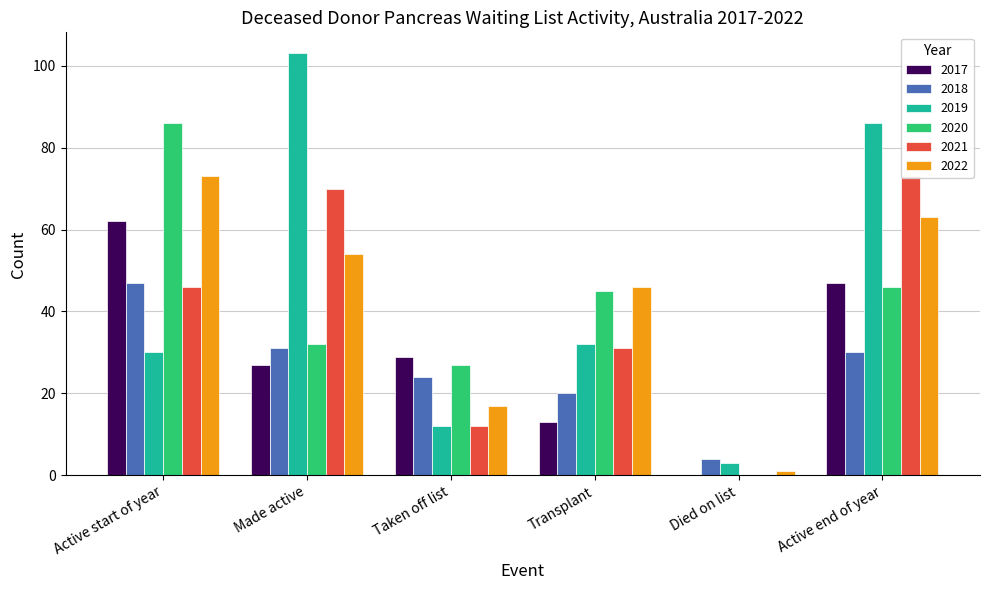

What value does the 2020 series have at Taken off list, to the nearest 10?

30